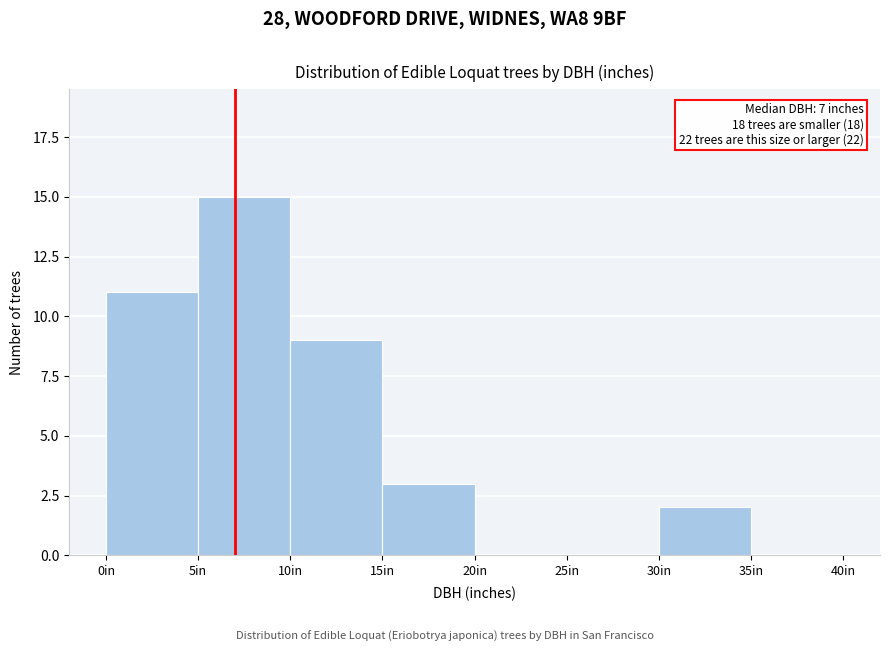

Over which range of the x-axis is the bar tallest?

5 to 10